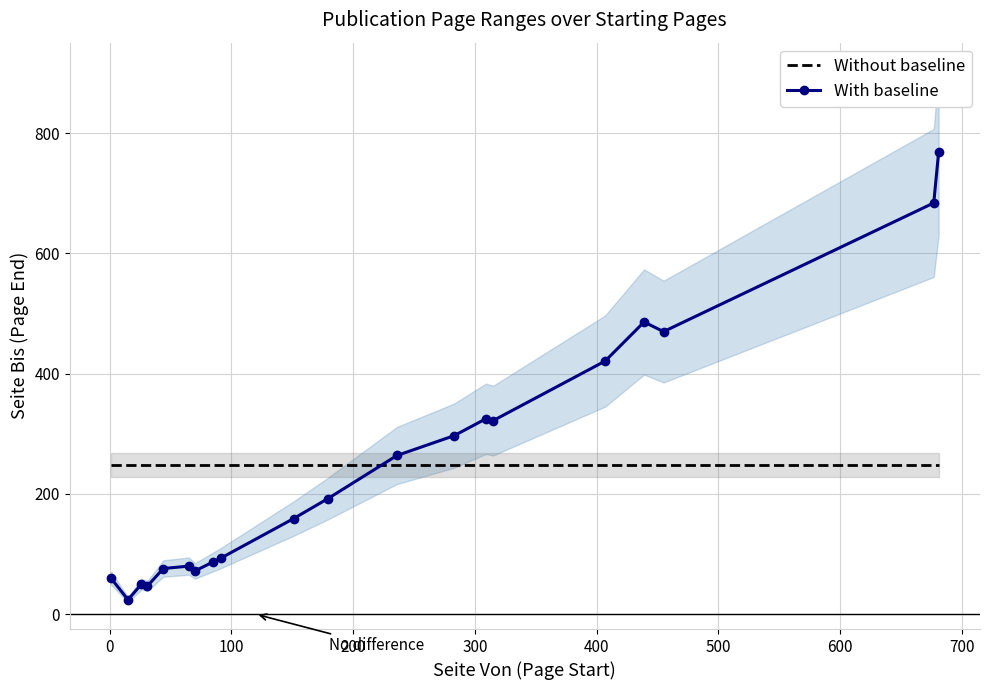

Which series has the largest total across all categories?

Without baseline